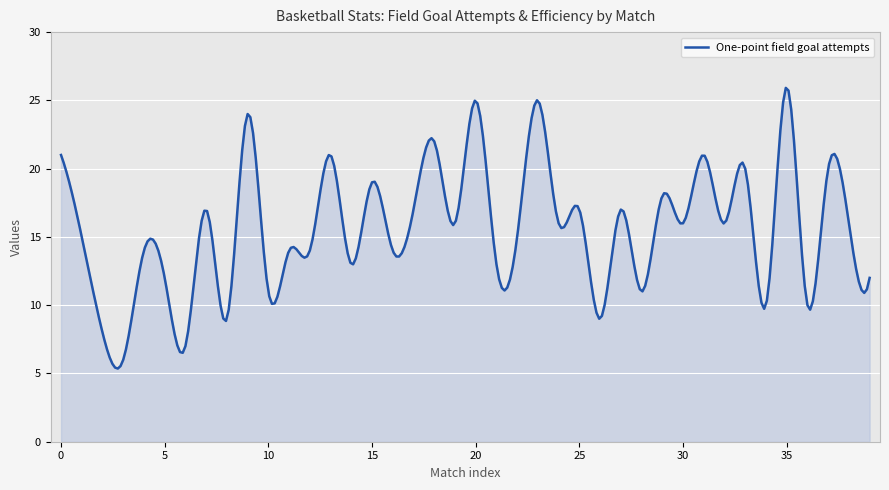

What is the smallest value displayed?

5.4